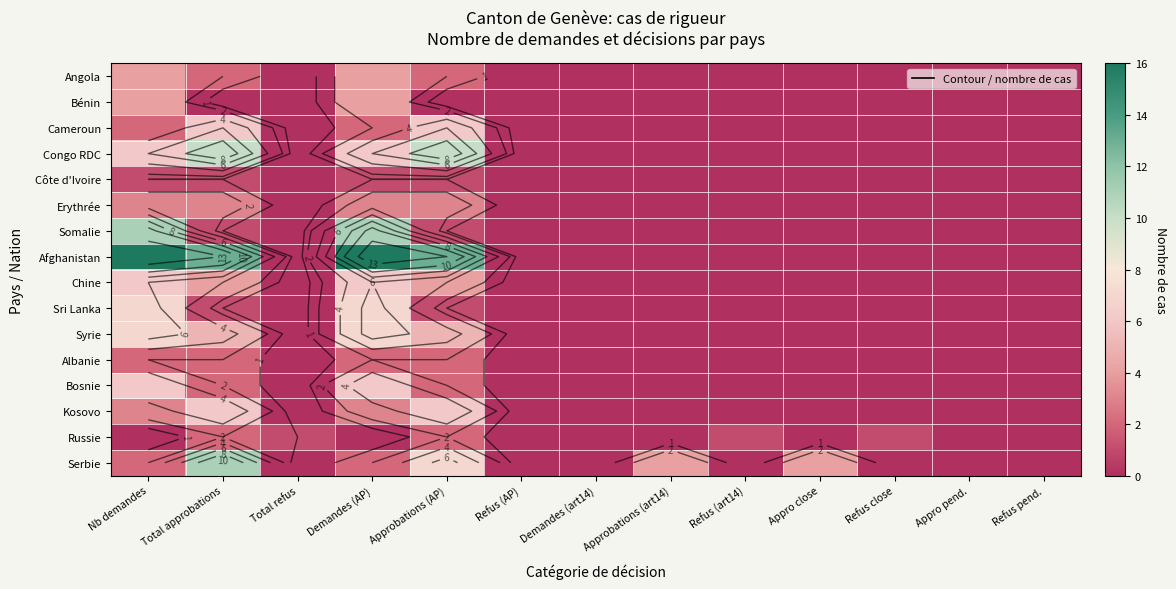

List the labels in order of Bosnie value, largest first.

Nb demandes, Demandes (AP), Total approbations, Approbations (AP), Total refus, Refus (AP), Demandes (art14), Approbations (art14), Refus (art14), Appro close, Refus close, Appro pend., Refus pend.